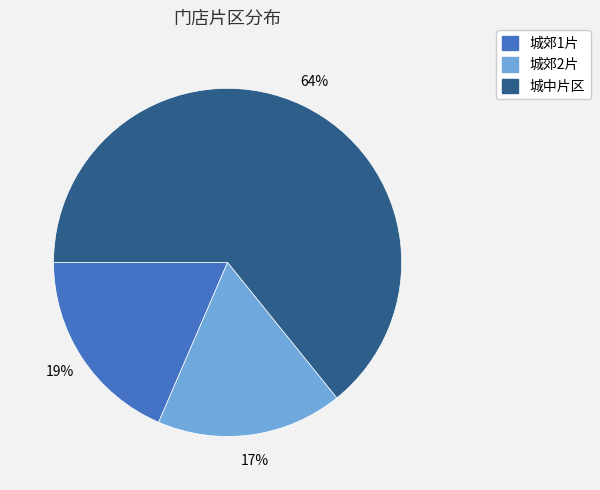

Does 城郊2片 represent more than half of the total?

No